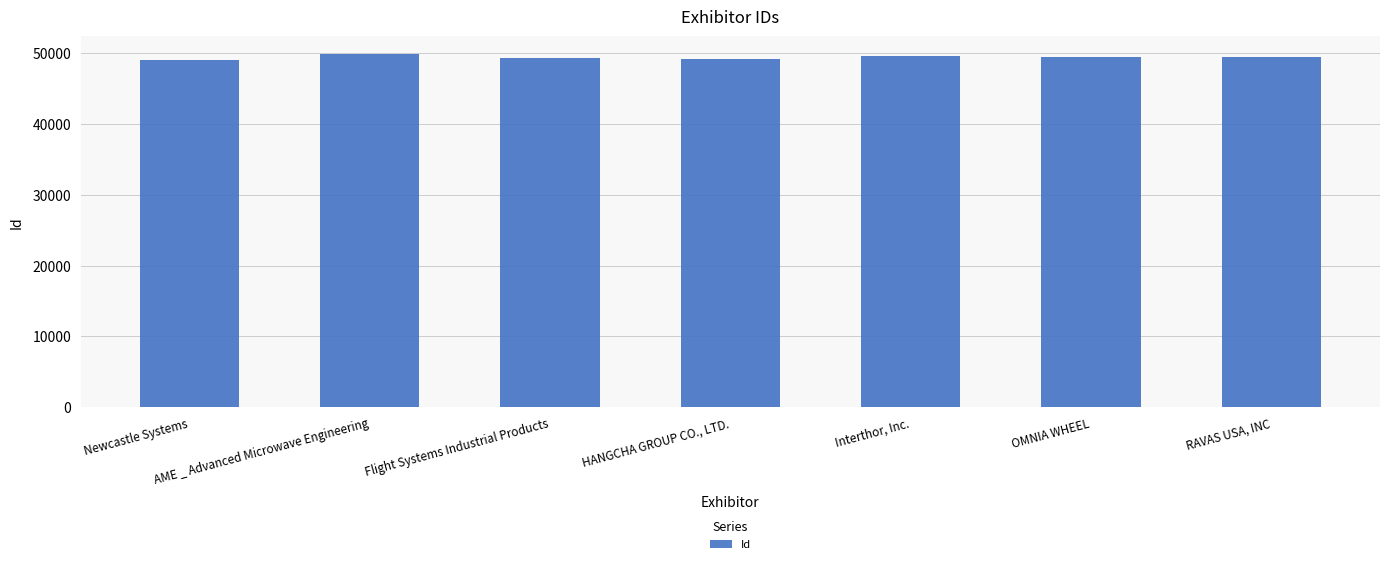

Is it true that the value at OMNIA WHEEL is 49452?

True